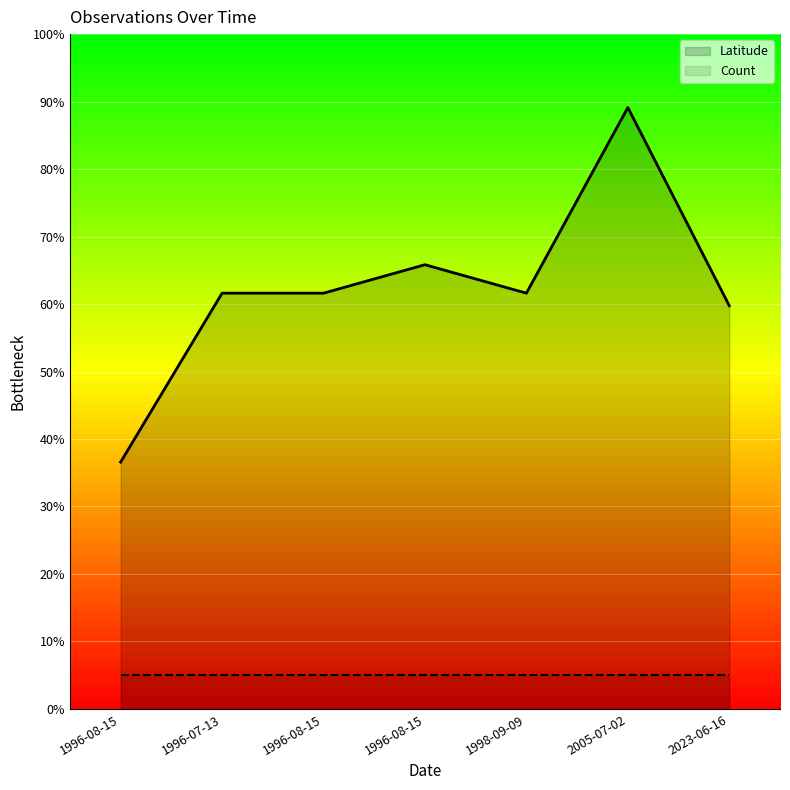

List the labels in order of value, smallest first.

1996-08-15, 2023-06-16, 1996-07-13, 1996-08-15, 1998-09-09, 1996-08-15, 2005-07-02